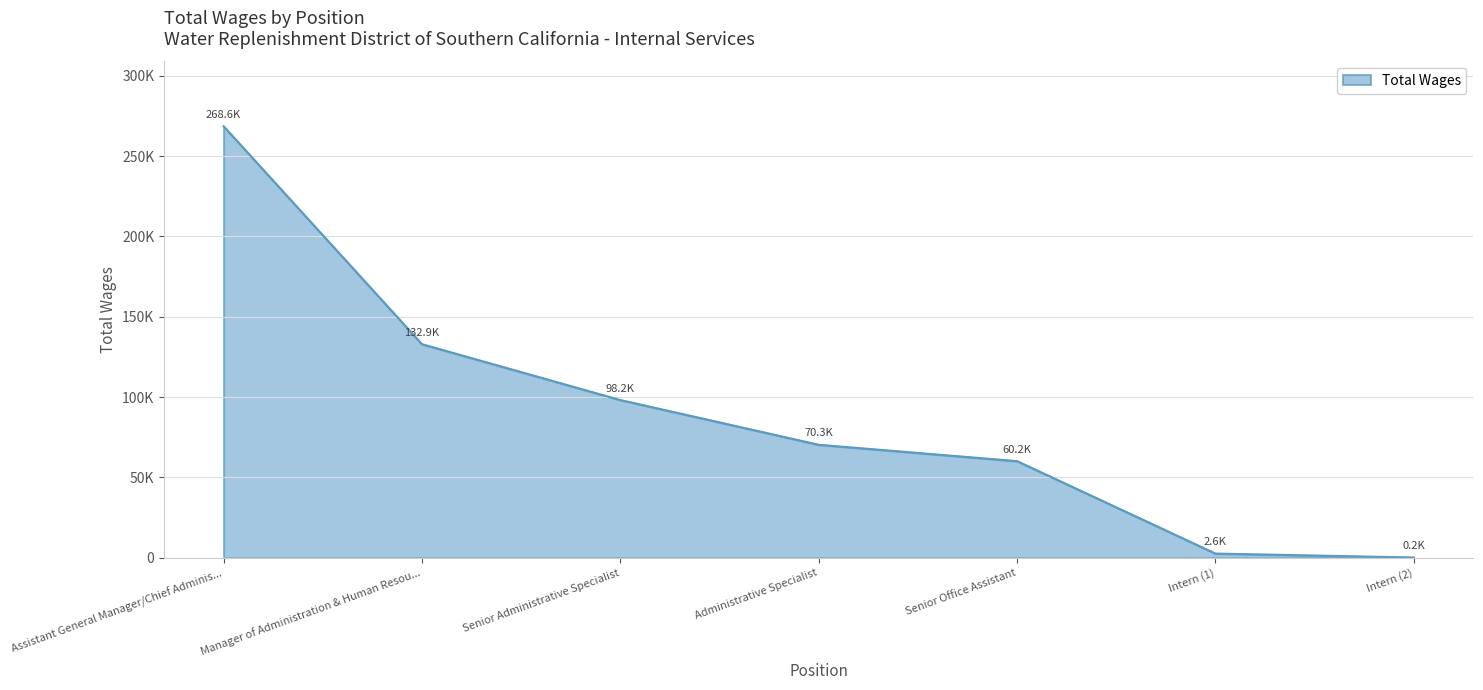

True or false: the data has more than 1 interior local peaks.

False